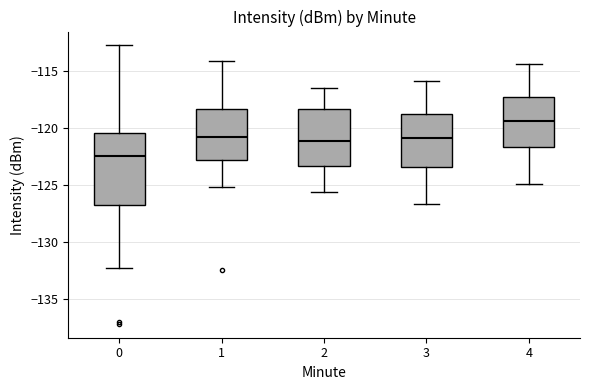

Reading left to right, read every box against the y-axis: the position of its median line, the range the box covers, and the ends of its whiskers. The values are not printed on the chart, so give them approximately, as read against the axis.

0: median -122.5, box -126.5 to -120.5, whiskers -132.5 to -113.0
1: median -121.0, box -123.0 to -118.5, whiskers -125.0 to -114.0
2: median -121.0, box -123.5 to -118.5, whiskers -125.5 to -116.5
3: median -121.0, box -123.5 to -119.0, whiskers -126.5 to -116.0
4: median -119.5, box -121.5 to -117.5, whiskers -125.0 to -114.5